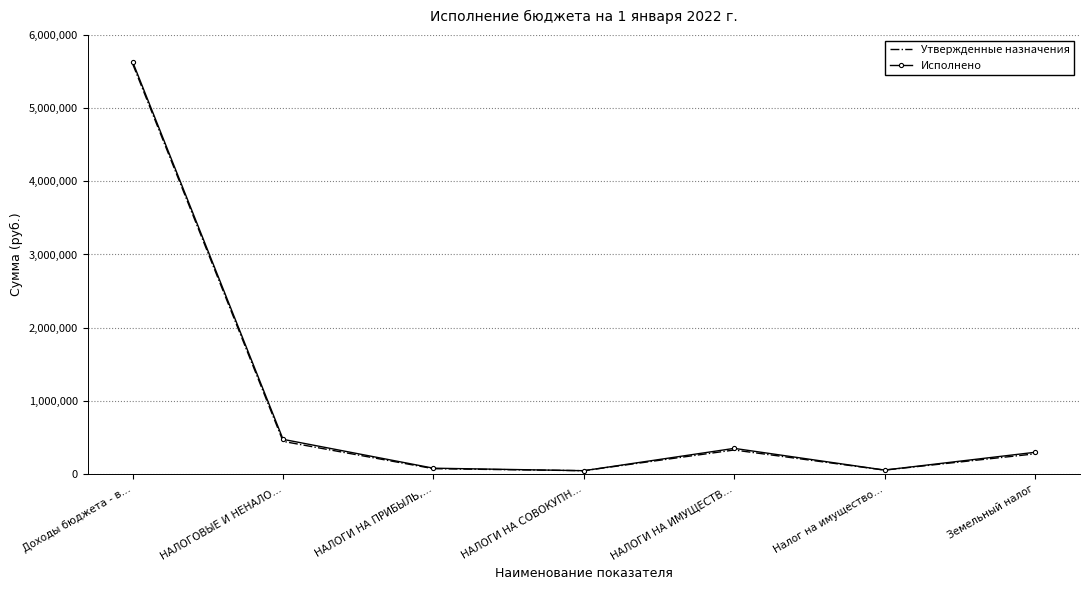

Where is the first local maximum for Исполнено?

НАЛОГИ НА ИМУЩЕСТВ…